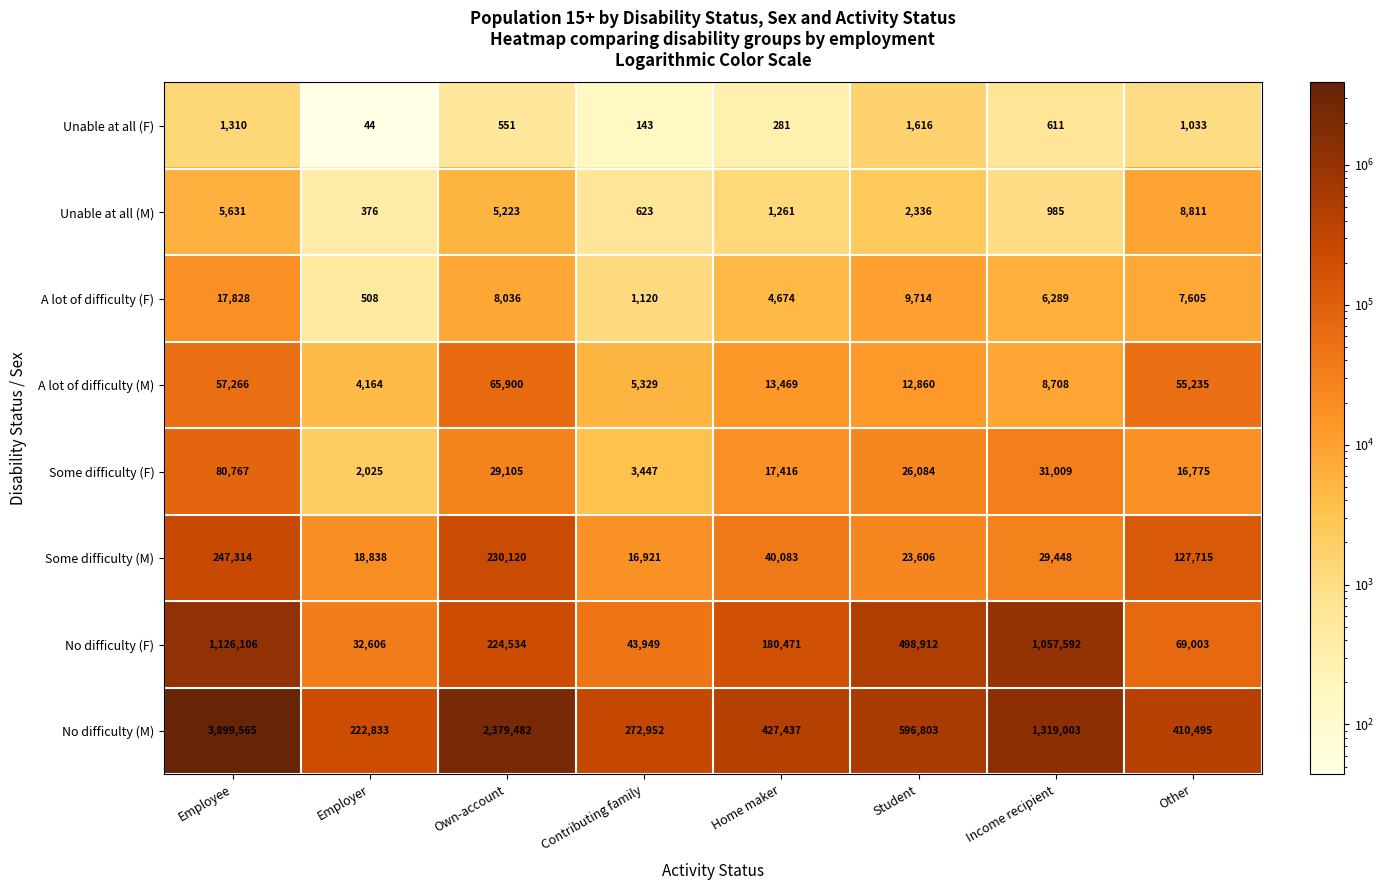

True or false: A lot of difficulty (F) has a value of 7605 at Other.

True